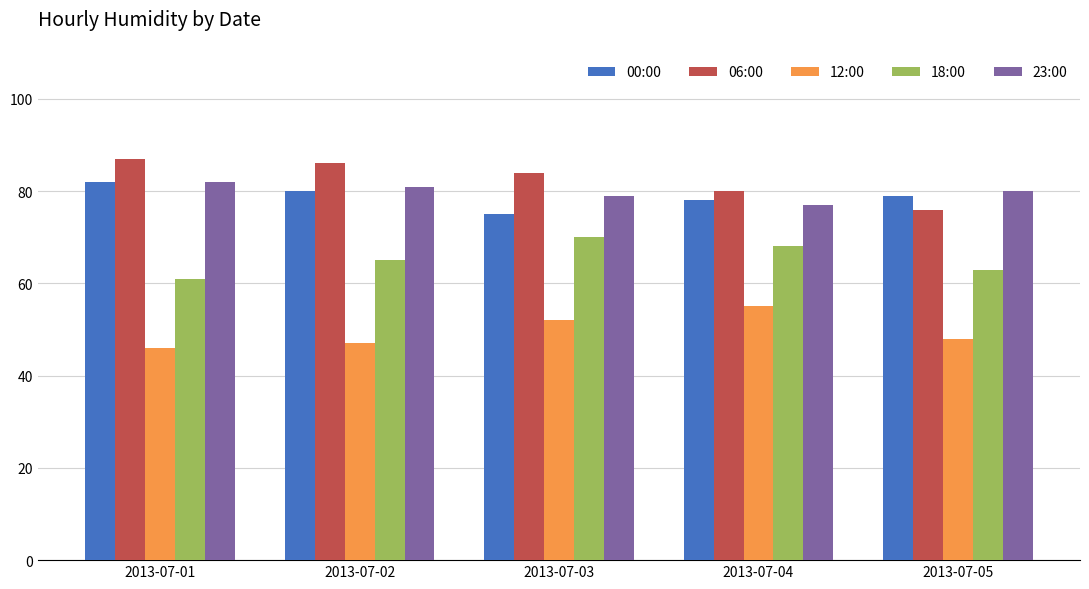

Reading left to right, transcribe all the data shown in this chart.

00:00: 82	80	75	78	79
06:00: 87	86	84	80	76
12:00: 46	47	52	55	48
18:00: 61	65	70	68	63
23:00: 82	81	79	77	80